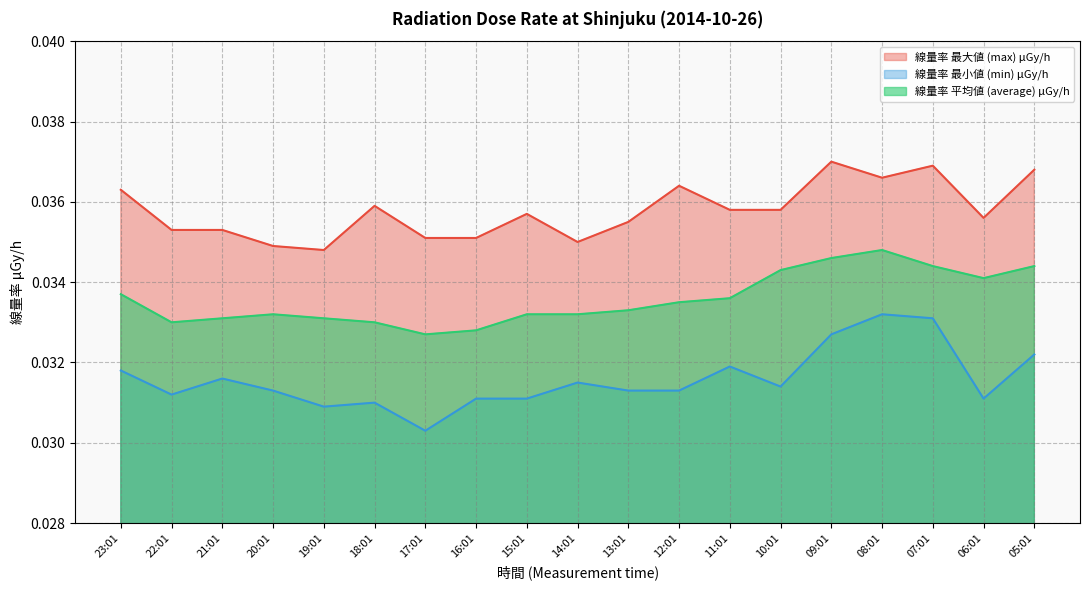

The 線量率 平均値 (average) μGy/h series shows 0.0 at 19:01. True or false?

True